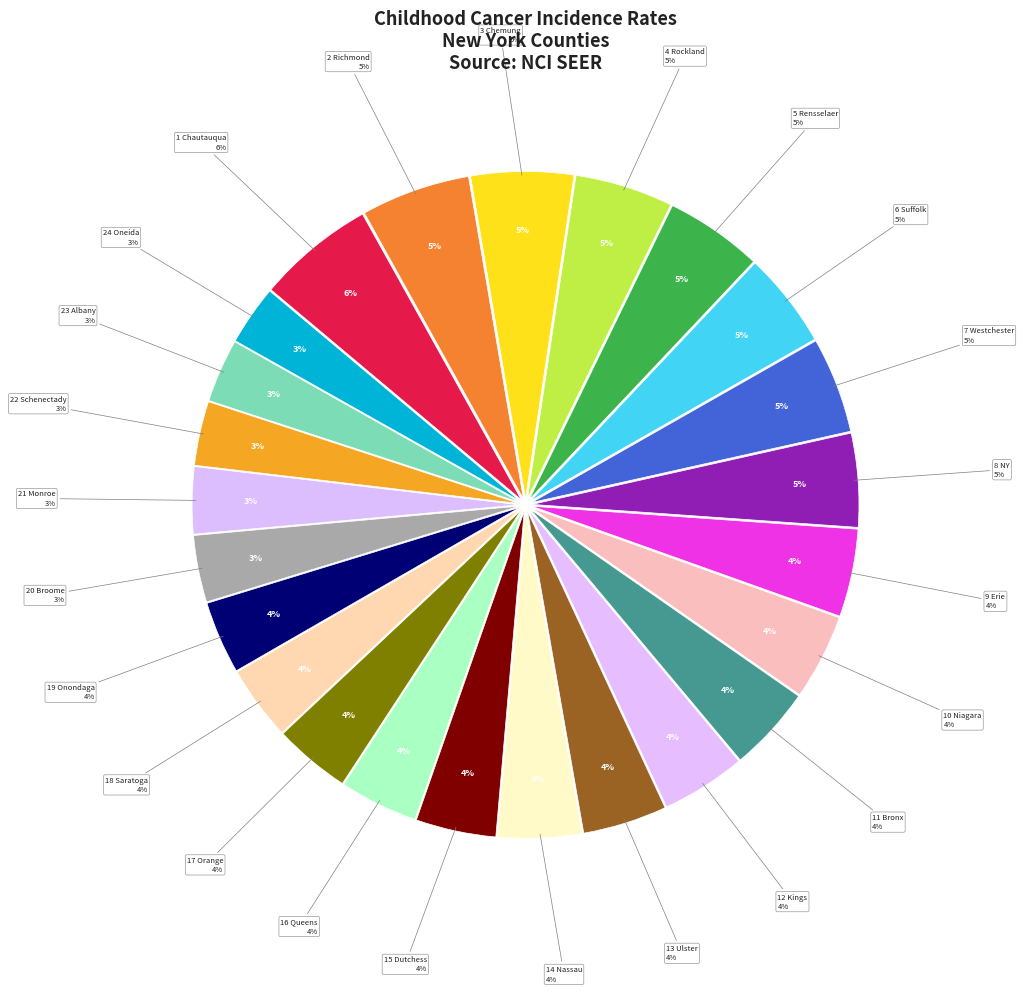

What is the change in value from Dutchess County to Oneida County?

-4.6